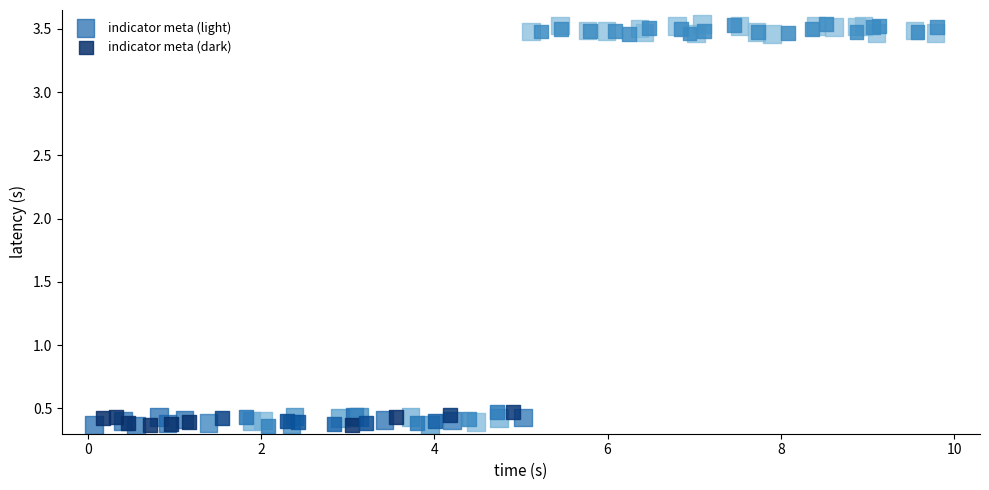

What are all the series names shown in the legend?

indicator meta (light), indicator meta (dark)